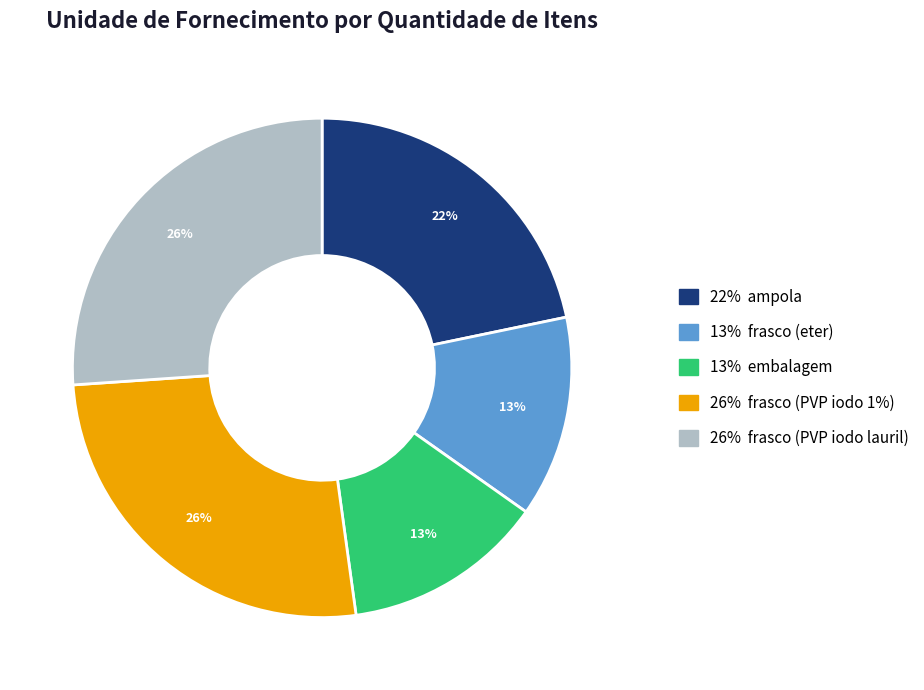

Does any single category account for the majority?

No